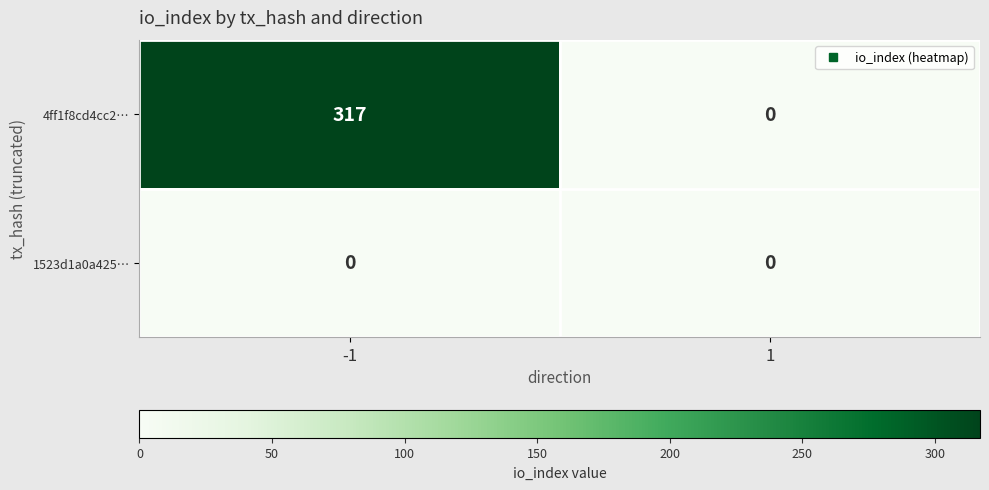

Is it true that 4ff1f8cd4cc2… equals 0 at 1?

True